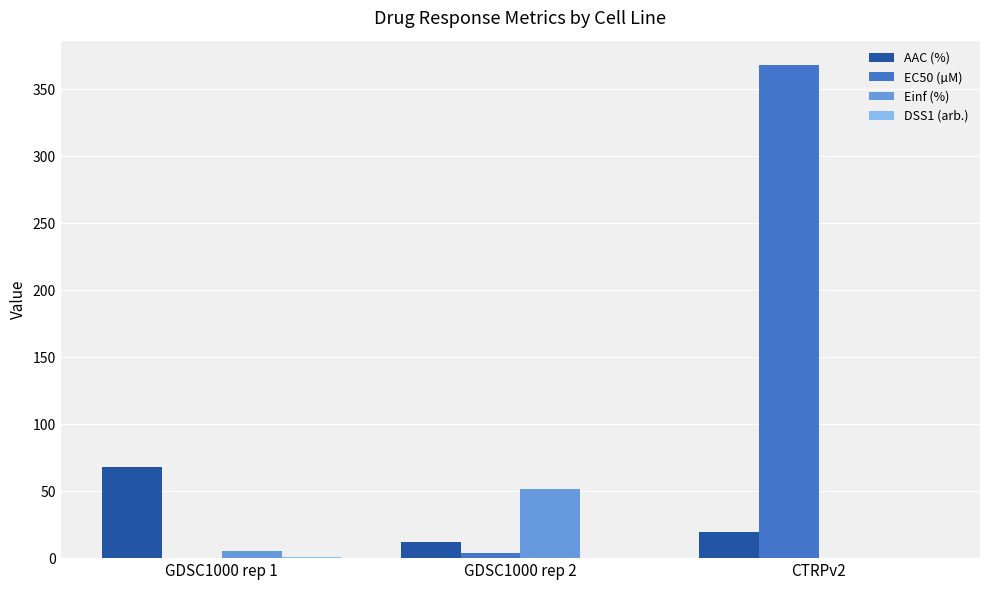

How many distinct data groups are displayed?

4